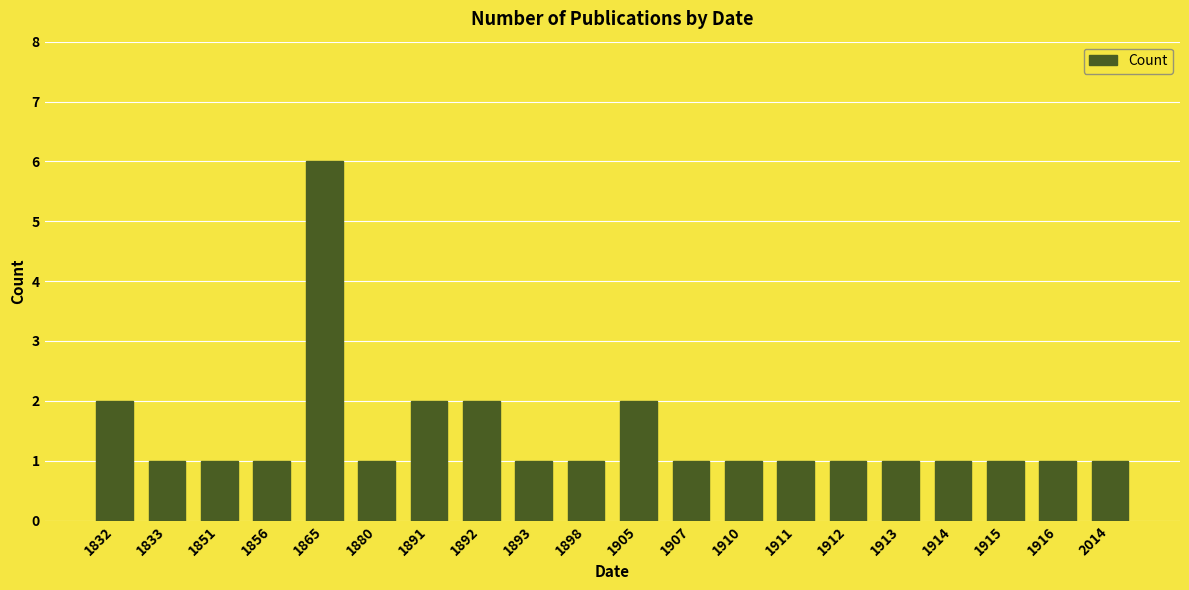

Which label corresponds to the largest value in the chart?

1865